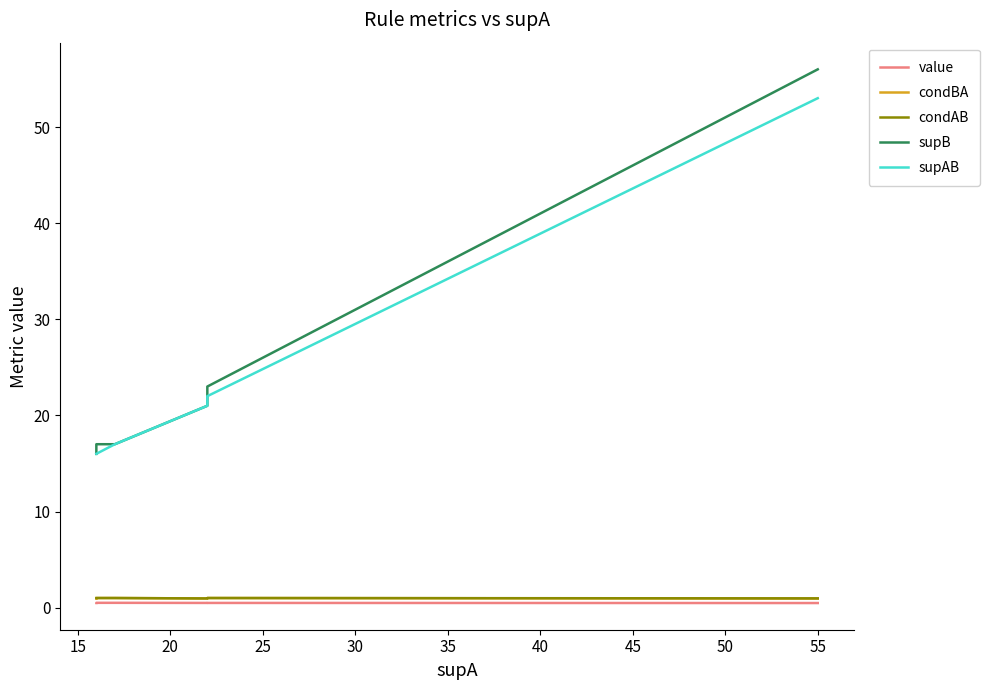

What is the maximum value for condBA?

1.0